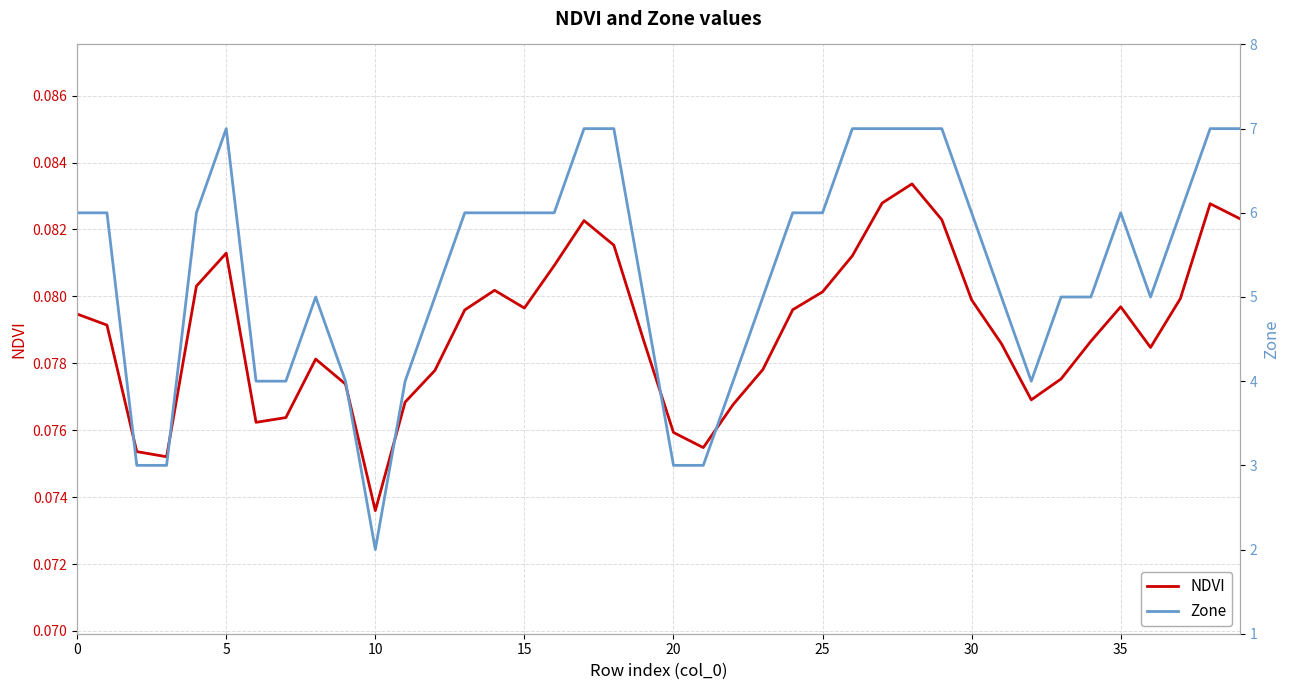

True or false: Zone and NDVI intersect in this chart.

False